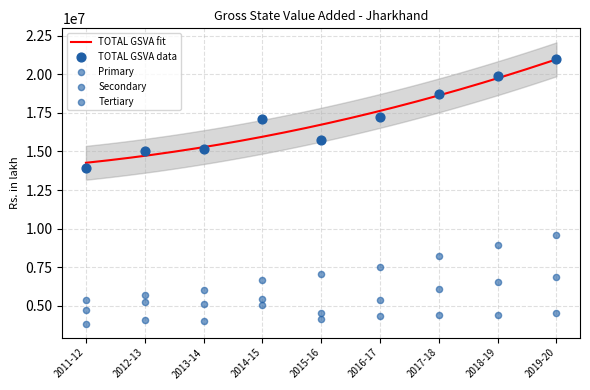

Which series reaches the maximum Y coordinate?

TOTAL GSVA